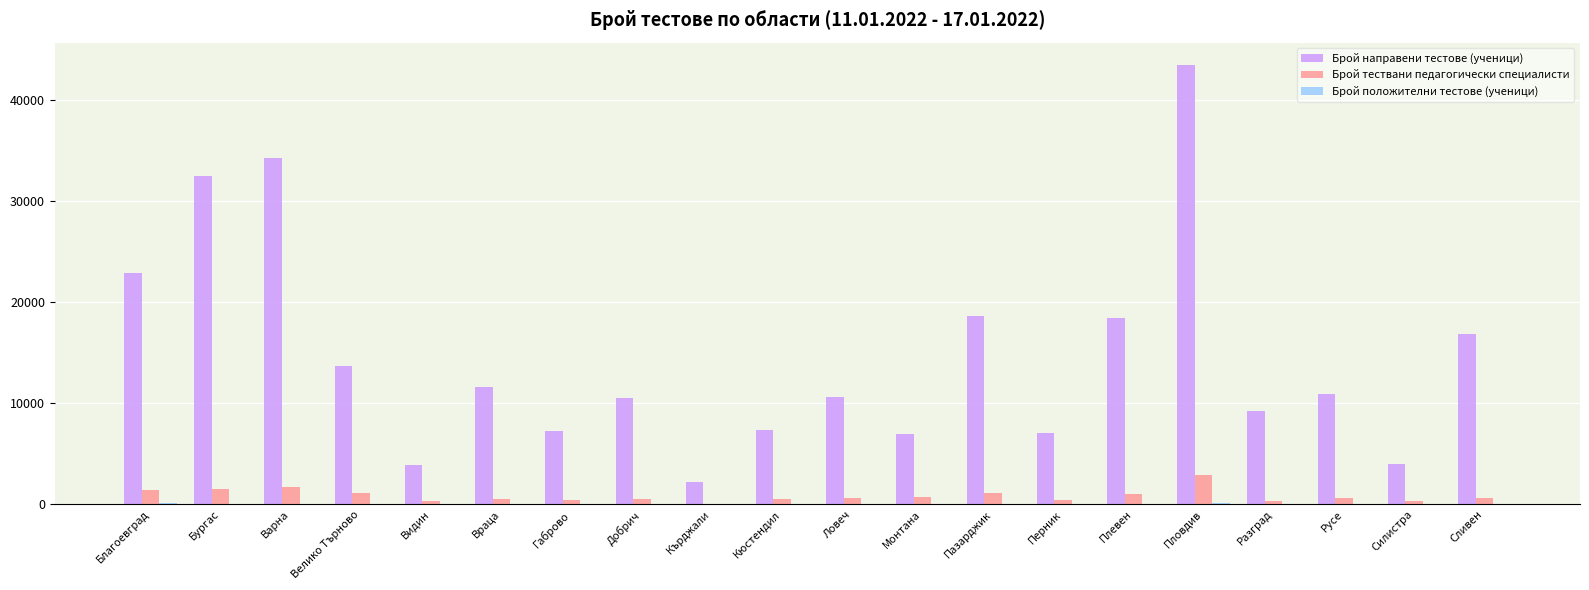

The Брой направени тестове (ученици) series shows 14474 at Бургас. True or false?

False